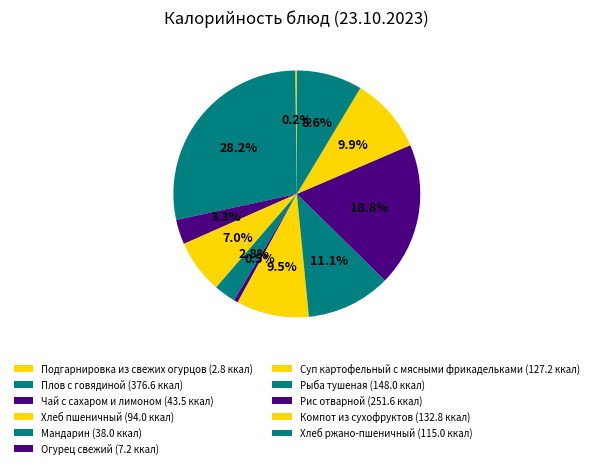

To the nearest percent, what is the difference between the Хлеб ржано-пшеничный and Подгарнировка из свежих огурцов slice percentages?

8%